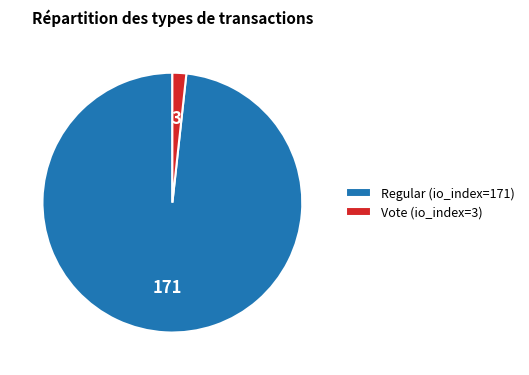

The Regular (io_index=171) slice represents 87% of the pie. True or false?

False